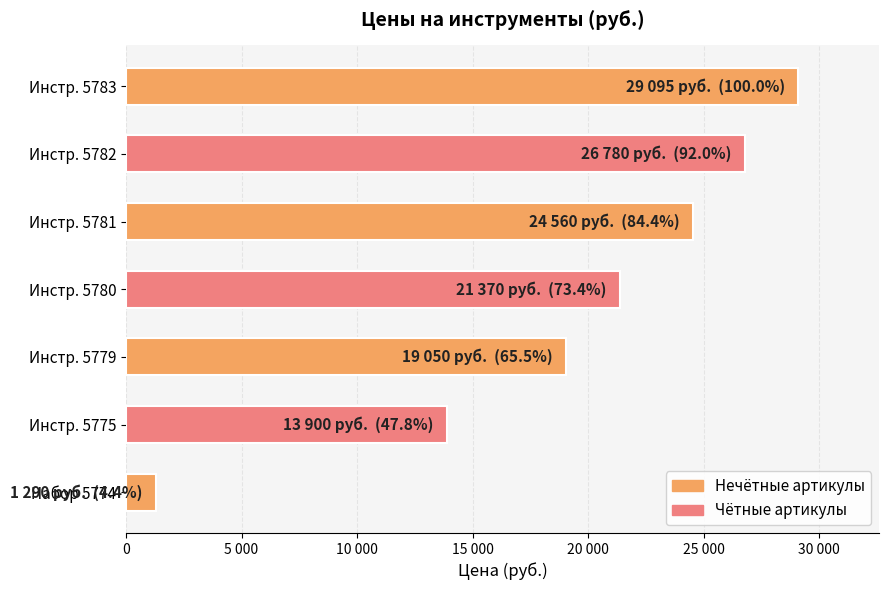

Does the chart contain stacked bars?

No